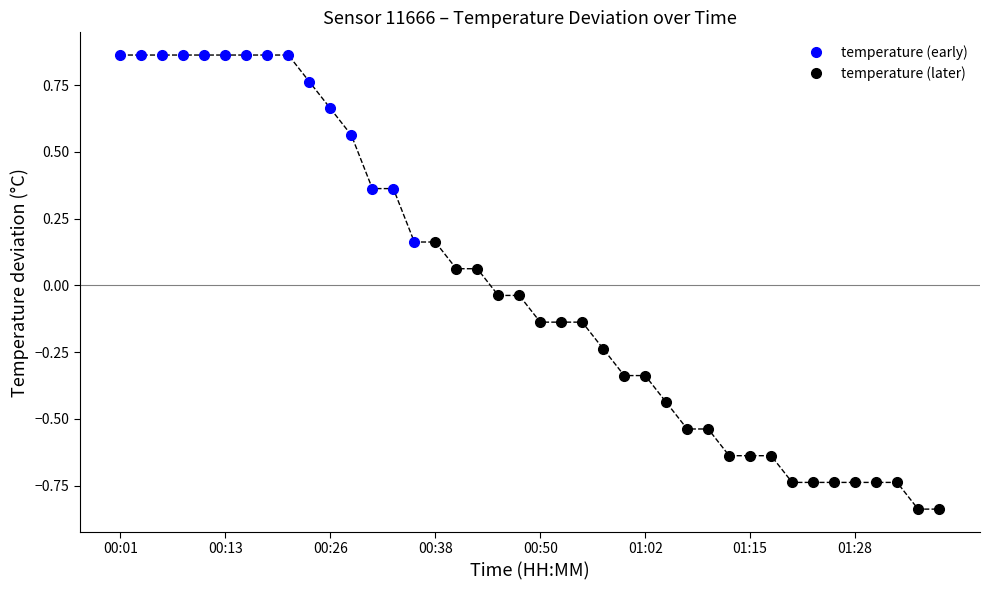

What position from the right is 00:40?

24